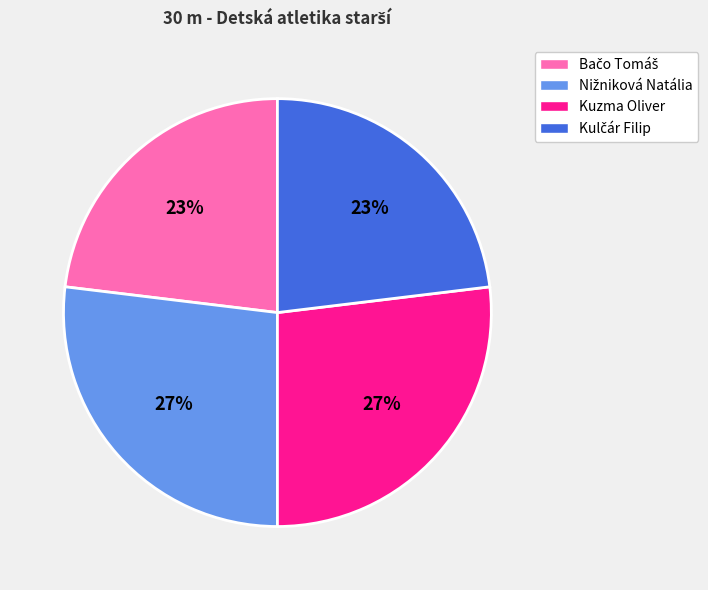

To the nearest percent, what is the average slice percentage?

25%